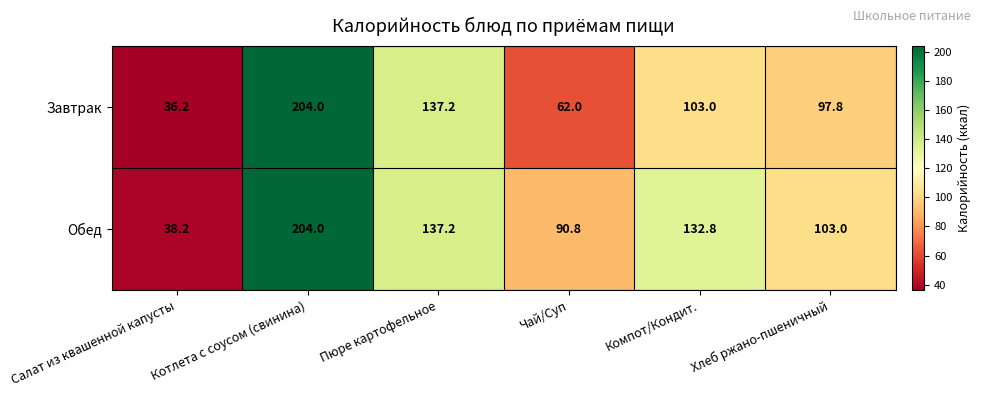

Which category has the highest value across all series?

Котлета с соусом (свинина)